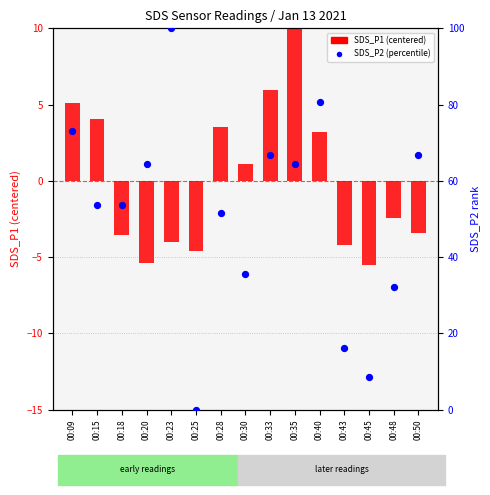

At which category is the sum across all series the highest?

00:23